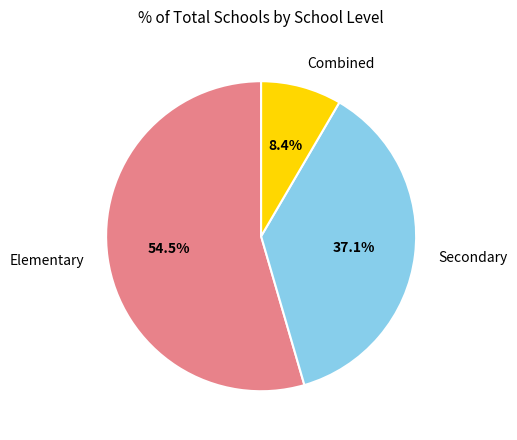

Does any single category account for the majority?

Yes